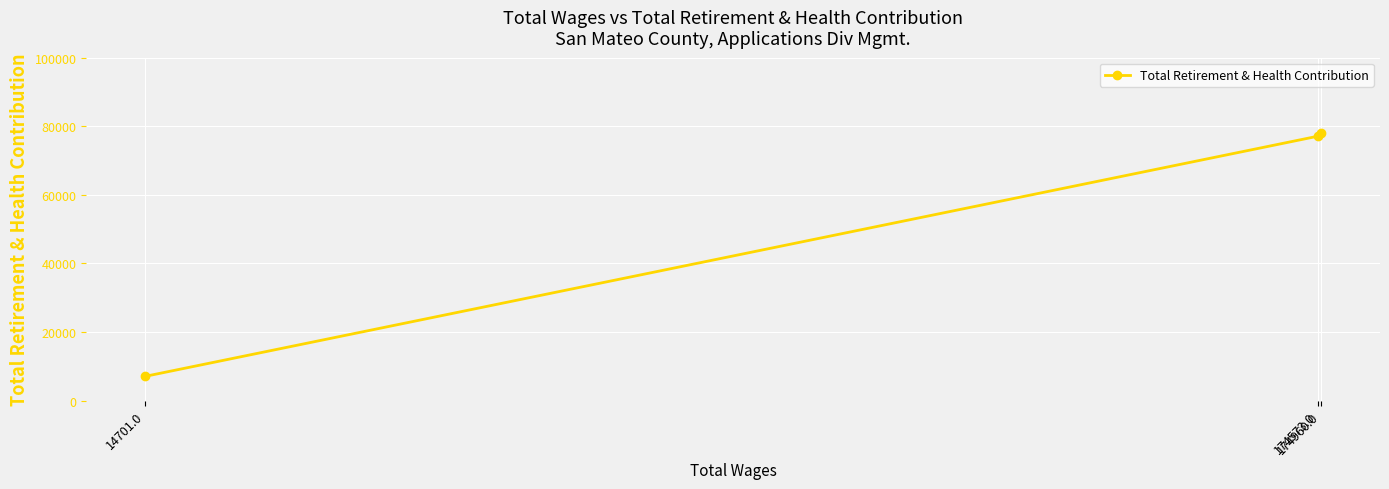

Where does the data first go above 77138?

174960.0